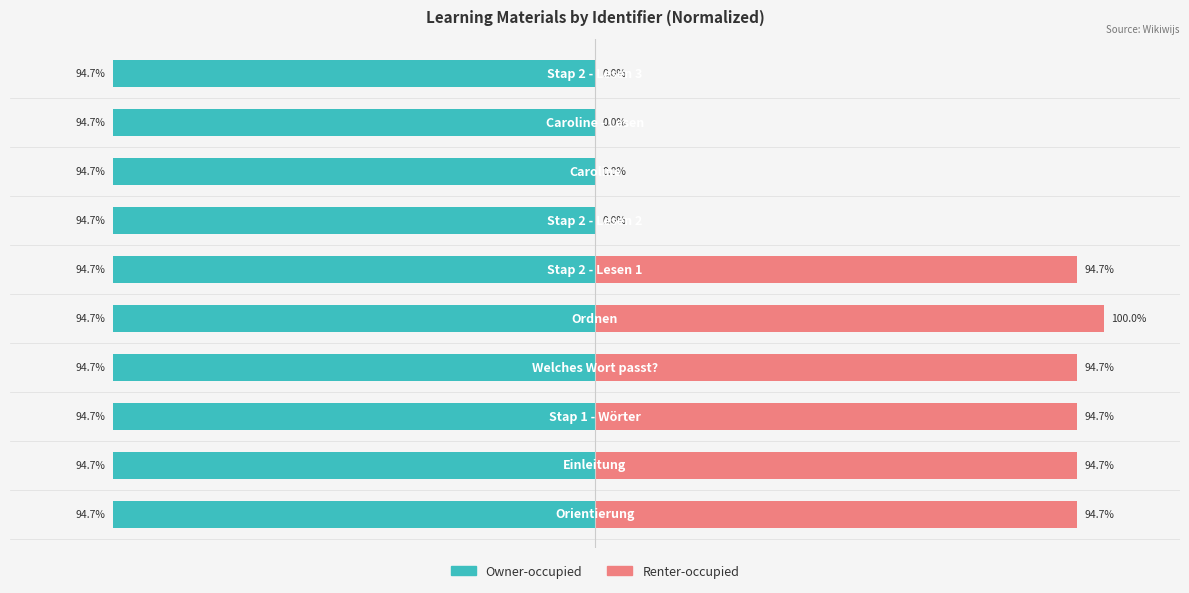

Which series has the widest spread of values?

Renter-occupied